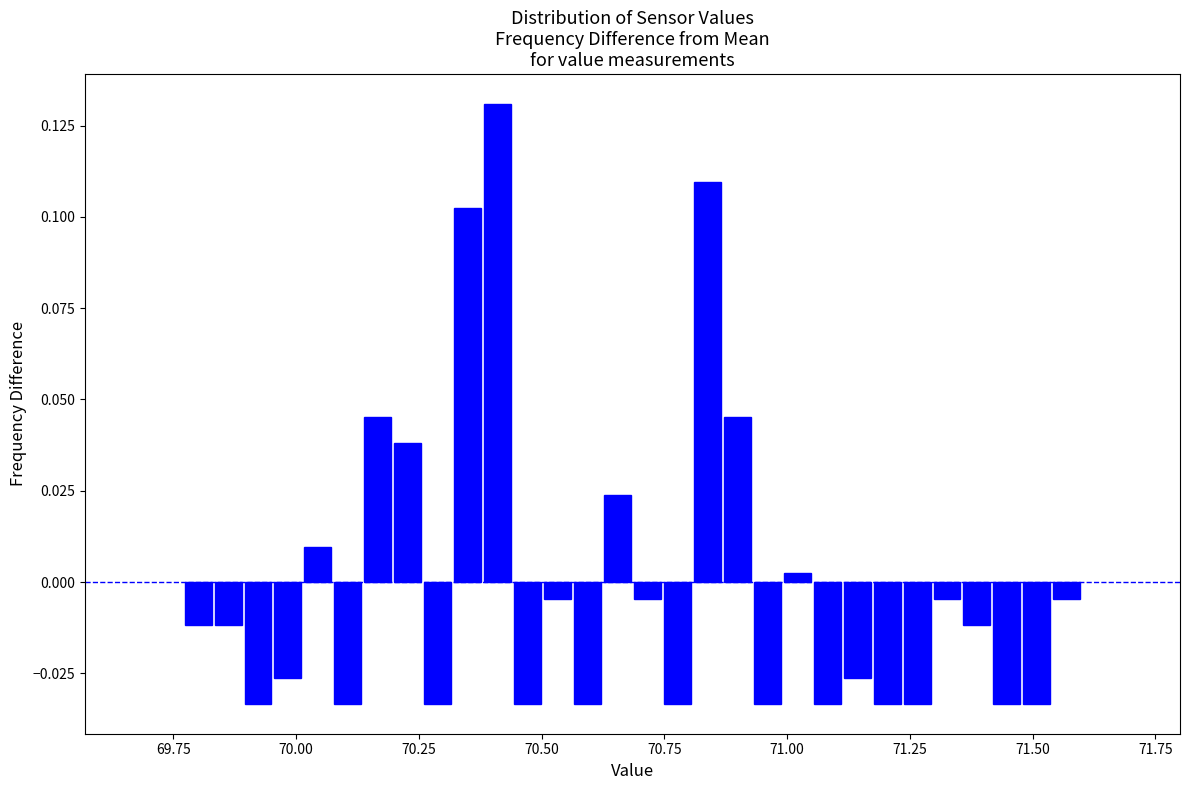

Around what value on the x-axis is the tallest bar? Give the approximate position of its centre, as read against the axis.

70.40